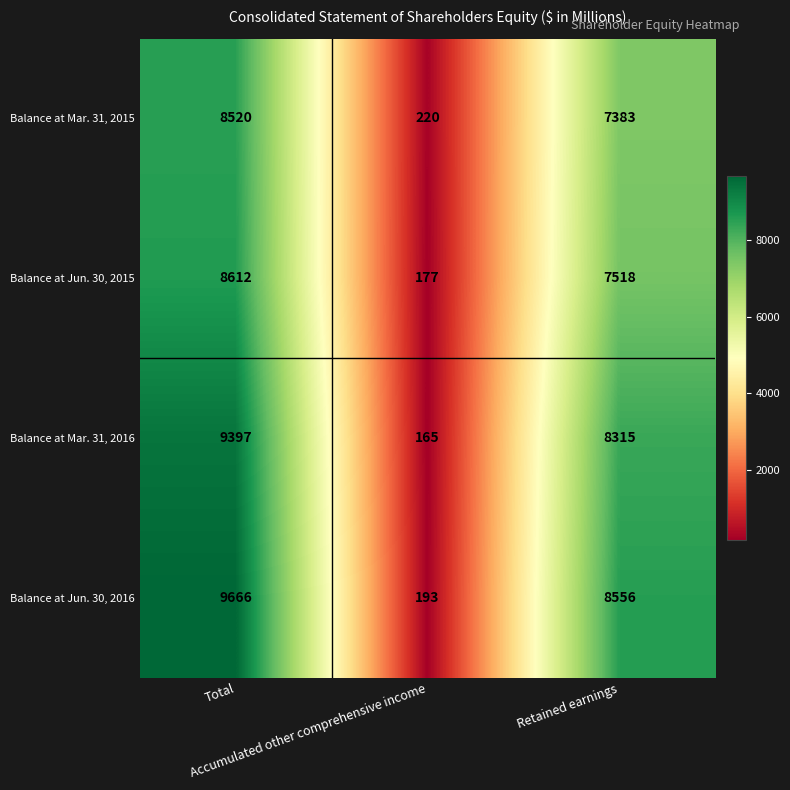

Which series has the largest total across all categories?

Balance at Jun. 30, 2016